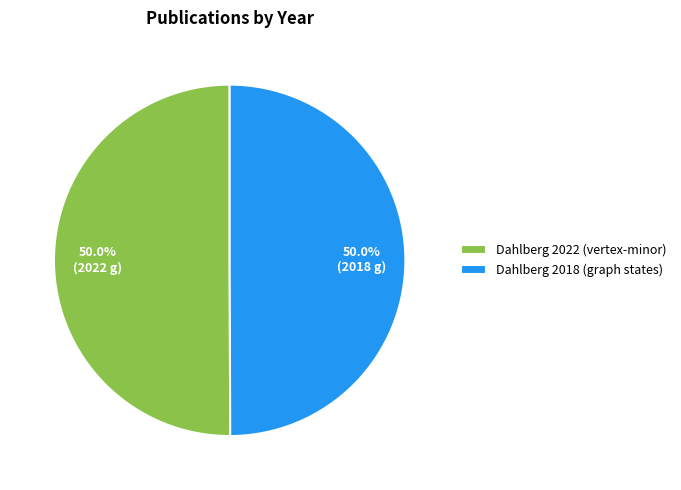

Approximately how many times larger is the value at Dahlberg 2022 (vertex-minor) compared to Dahlberg 2018 (graph states)?

1.0